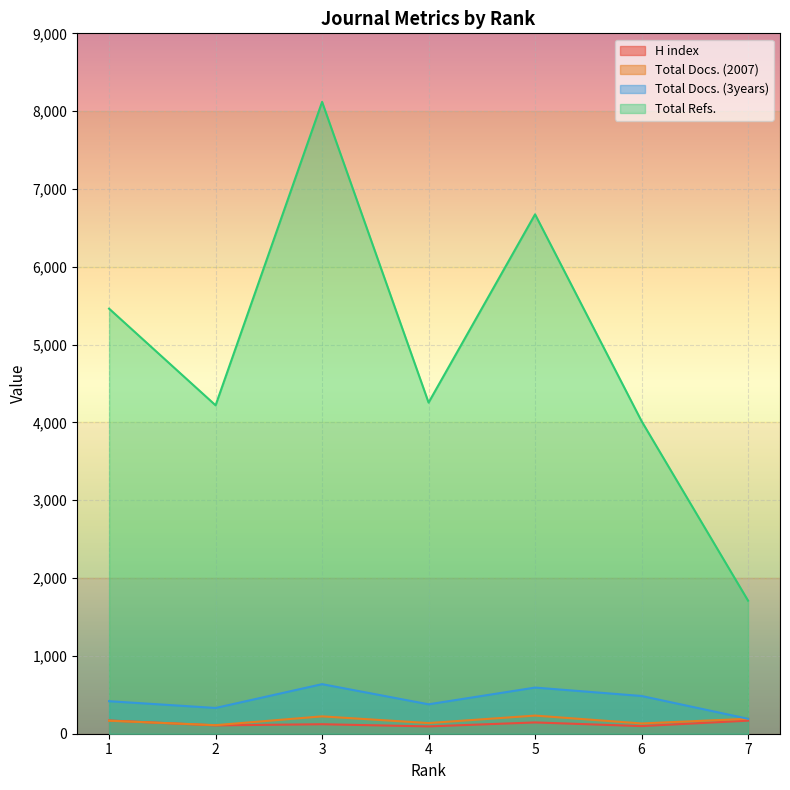

Which series has the largest total across all categories?

Total Refs.